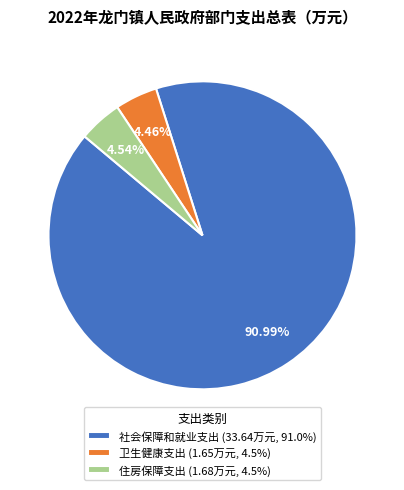

Is the sum of 社会保障和就业支出 (33.64万元, 91.0%) and 卫生健康支出 (1.65万元, 4.5%) greater than half?

Yes